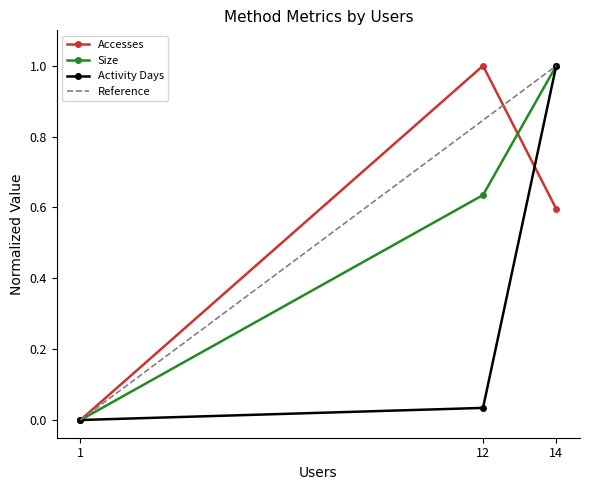

The Size series shows 0.6 at 12. True or false?

True